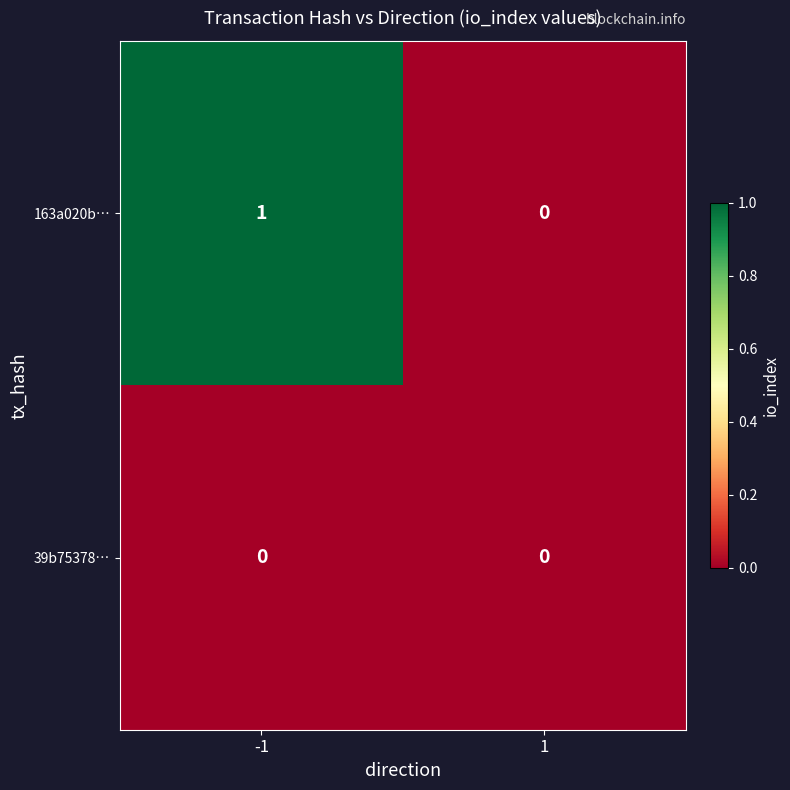

Is the value of 163a020b… at -1 greater than the value of 39b75378… at -1?

Yes